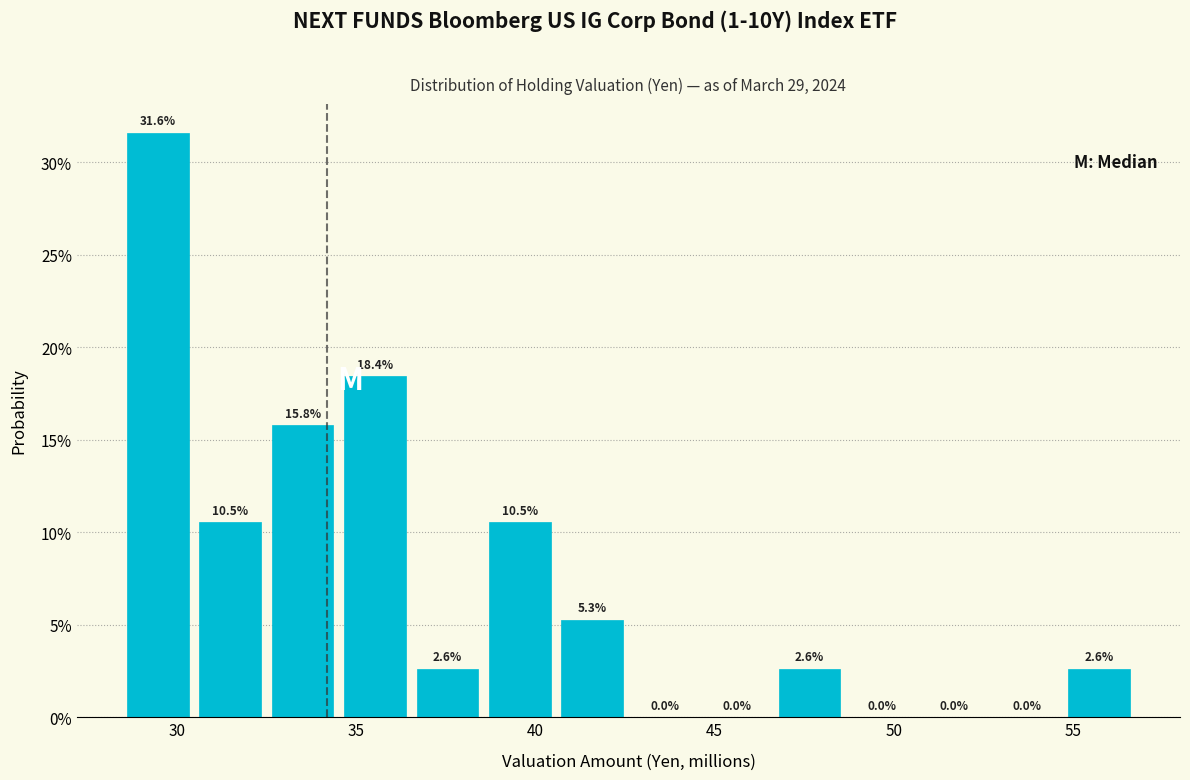

Which range on the x-axis has the tallest bar?

28.5 to 30.5